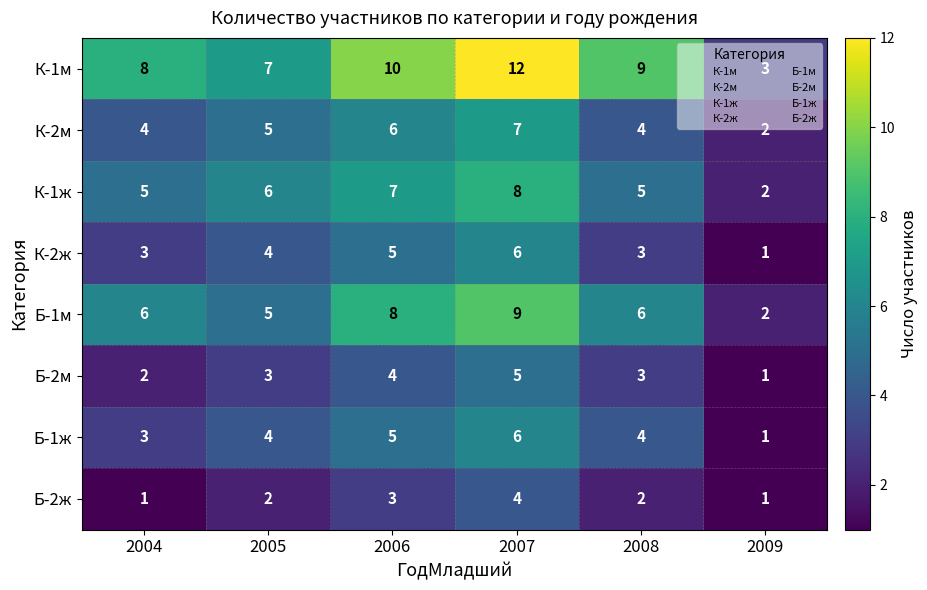

What is the sum of the Б-1ж values at 2005 and 2007?

10